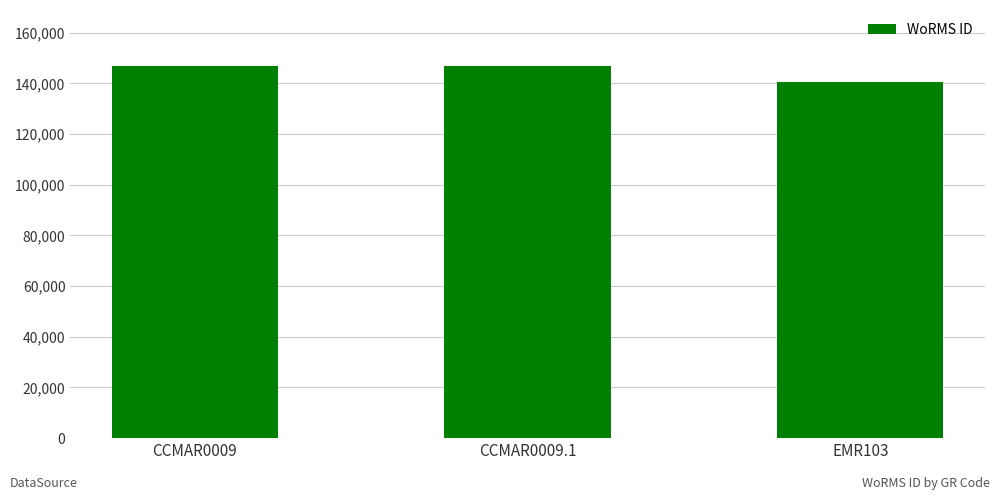

What is the value of the 1st bar from the left?

146900